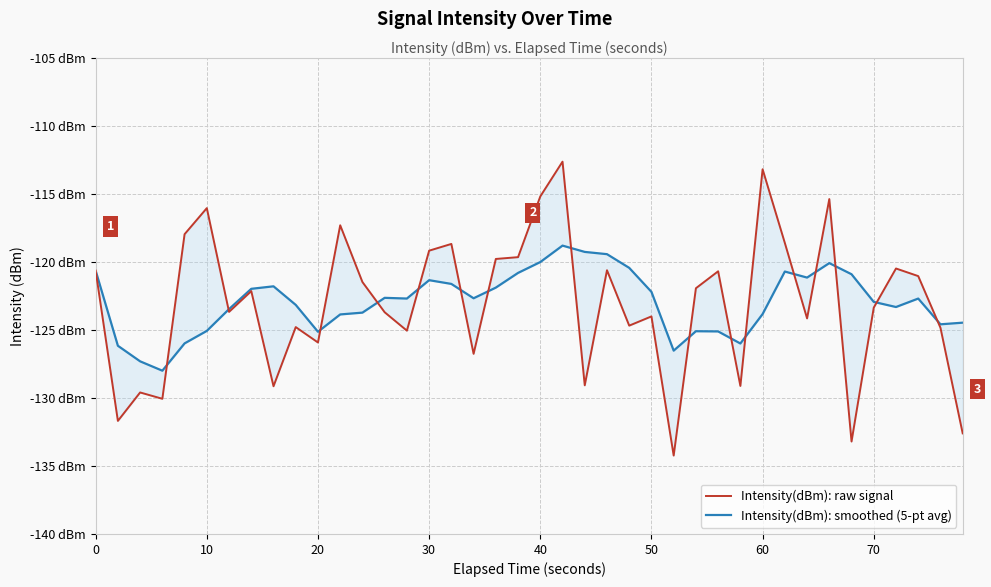

Which series has the largest total across all categories?

Intensity(dBm): smoothed (5-pt avg)